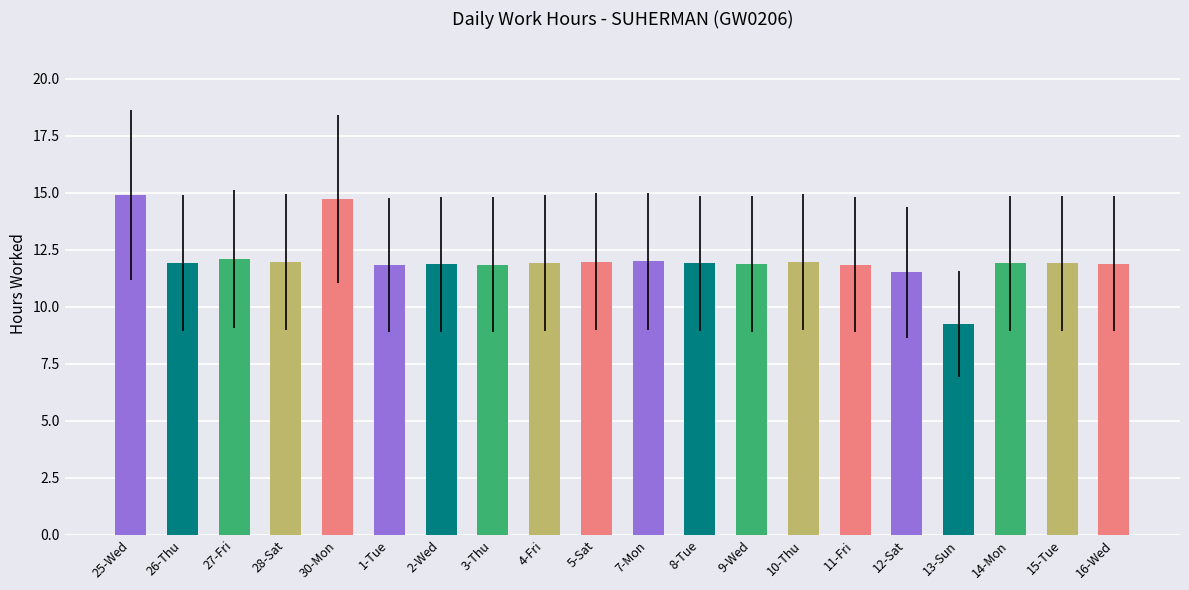

How many data points does each series have?

20